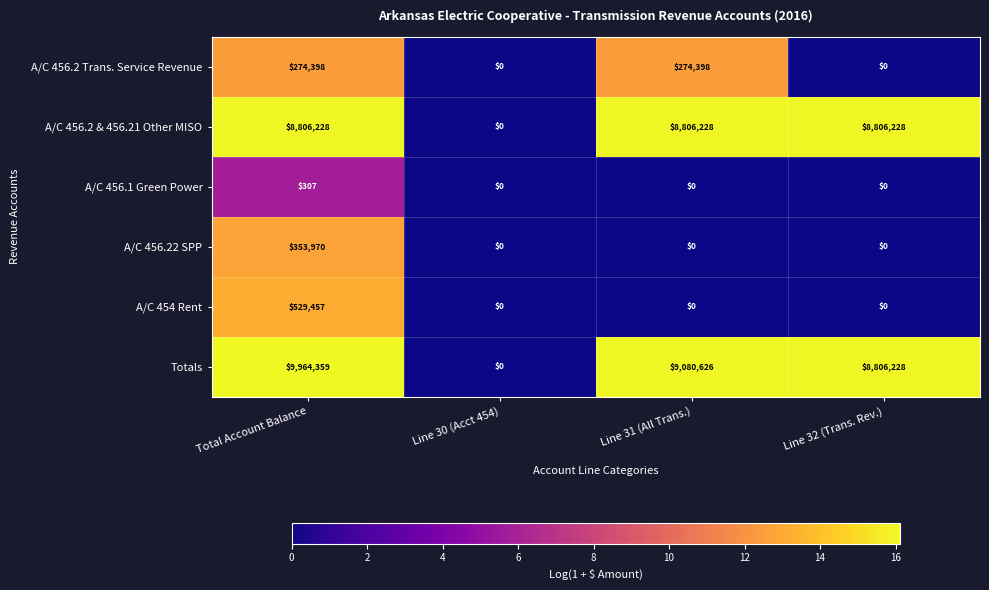

True or false: Totals has a value of 0 at Line 30 (Acct 454).

True